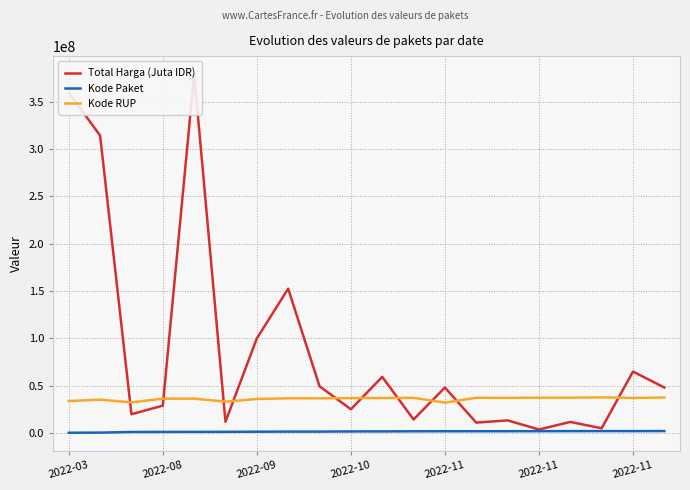

How many lines are shown in the chart?

3